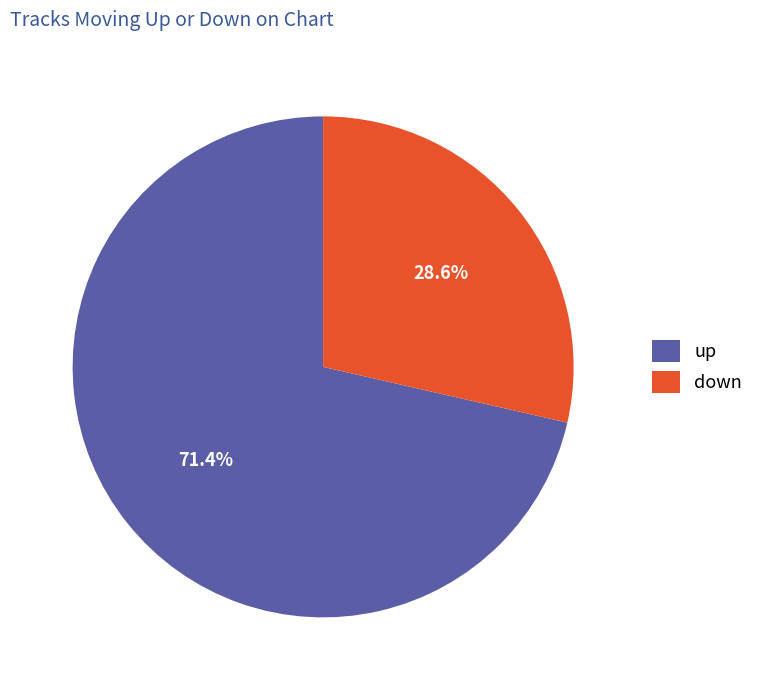

How many segments does this pie chart have?

2